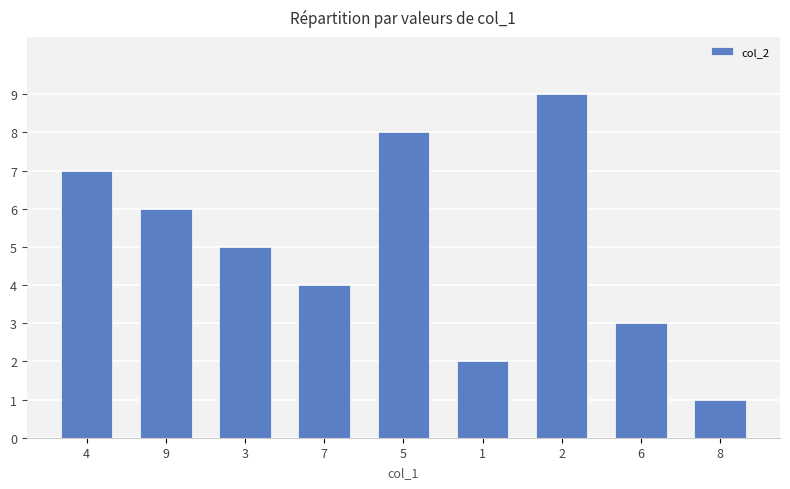

Rank the categories by value from lowest to highest.

8, 1, 6, 7, 3, 9, 4, 5, 2